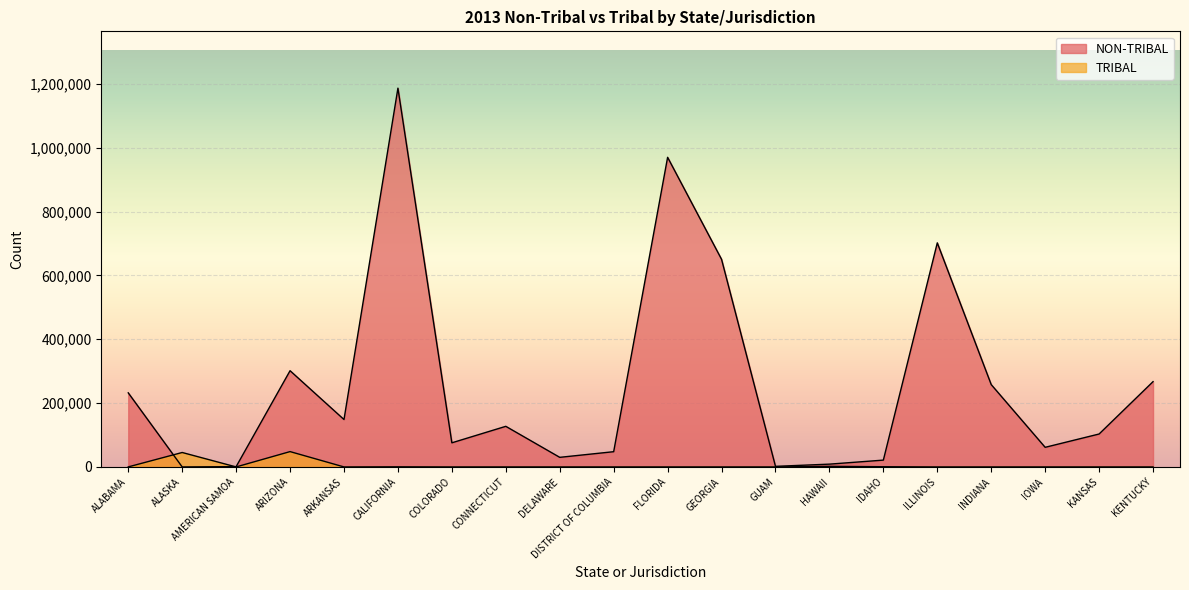

Rank the series by their maximum value, from lowest to highest.

TRIBAL, NON-TRIBAL